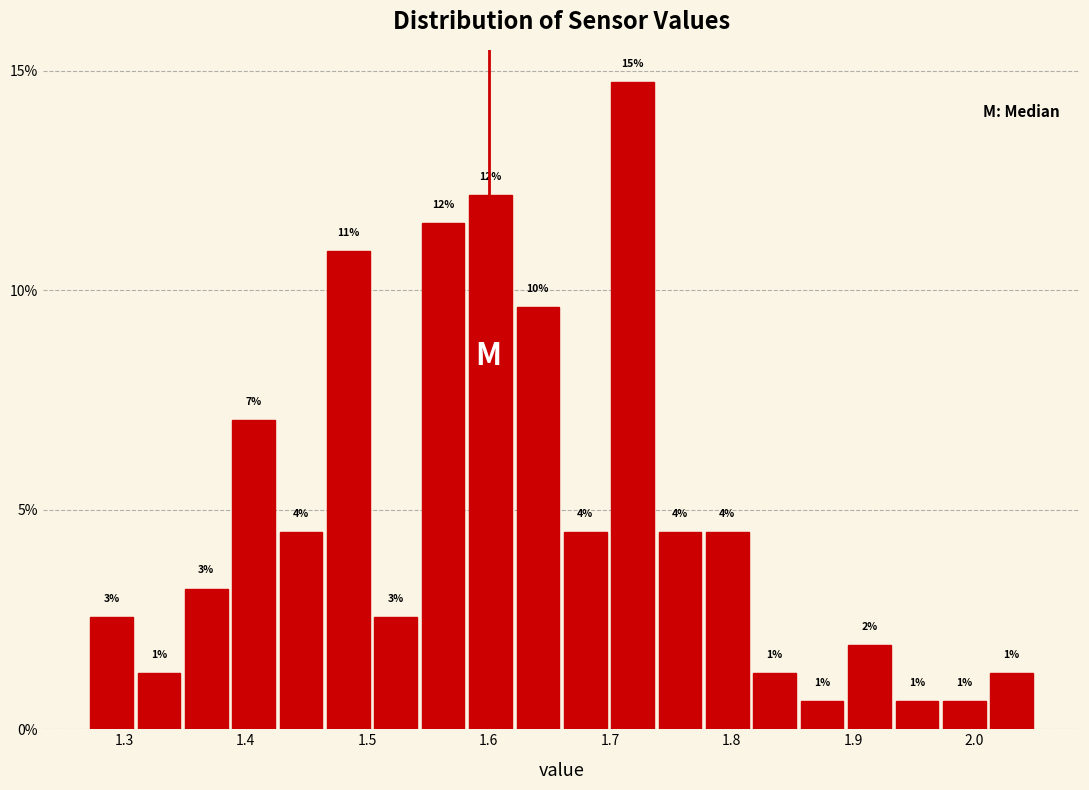

Around what value on the x-axis is the tallest bar? Give the approximate position of its centre, as read against the axis.

1.72